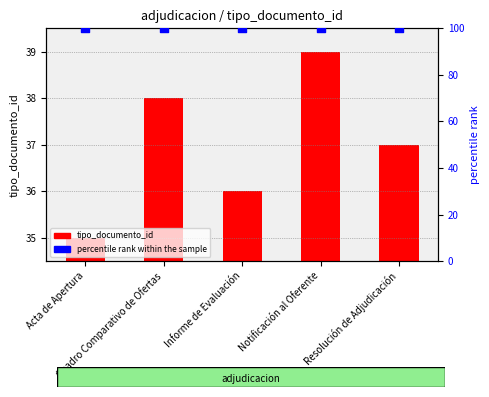

Which series reaches the minimum Y coordinate?

tipo_documento_id